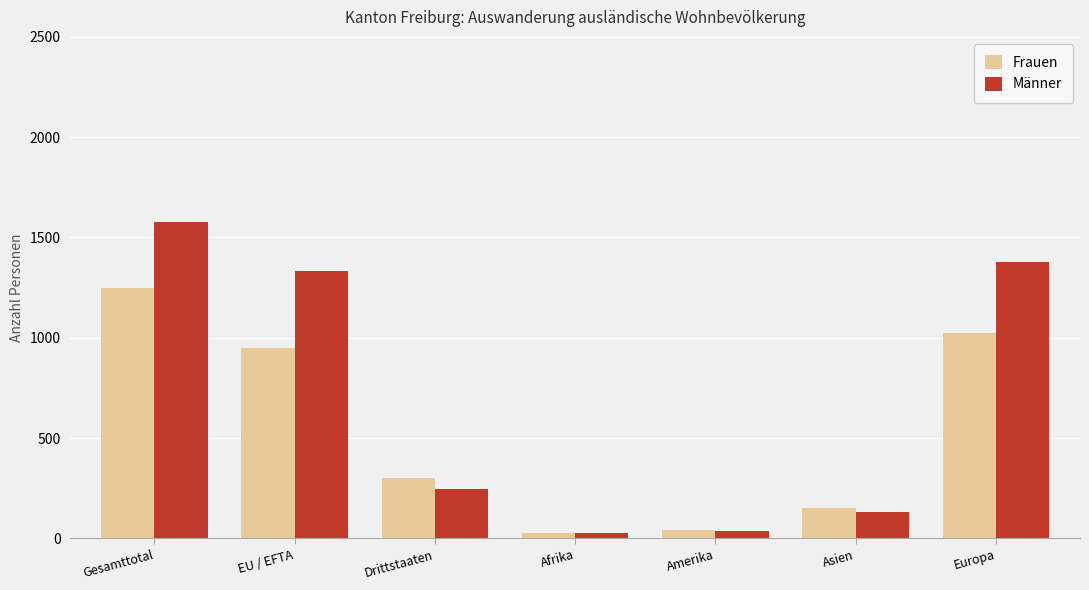

What is the maximum value for Männer?

1577